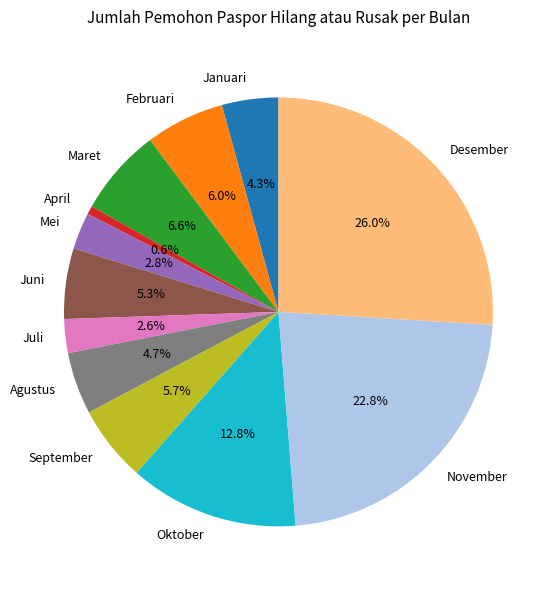

To the nearest percent, what percentage of the pie is Februari?

6%